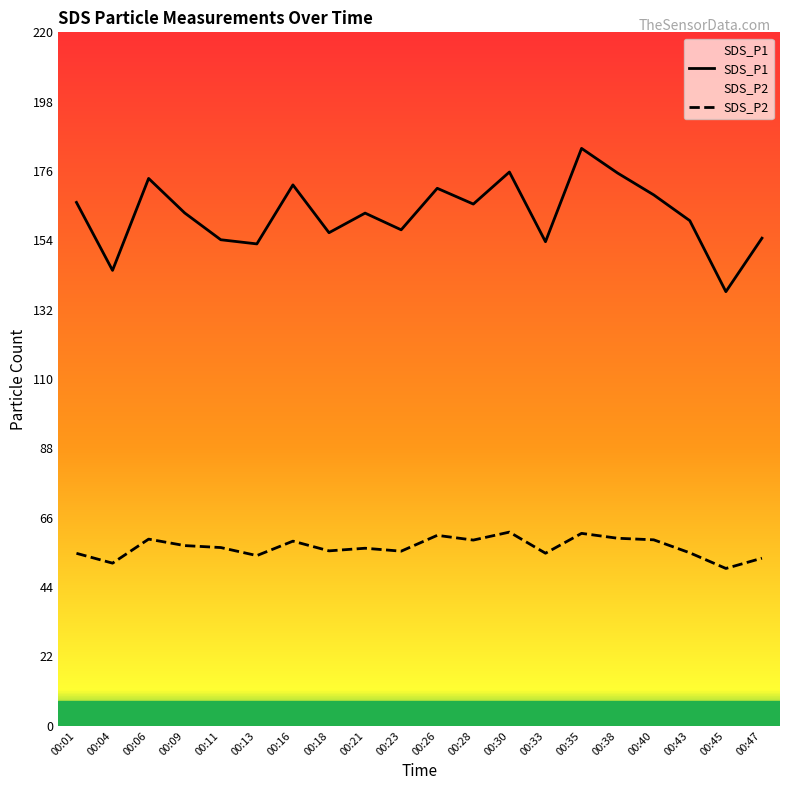

Read the SDS_P2 value at 00:18.

55.5